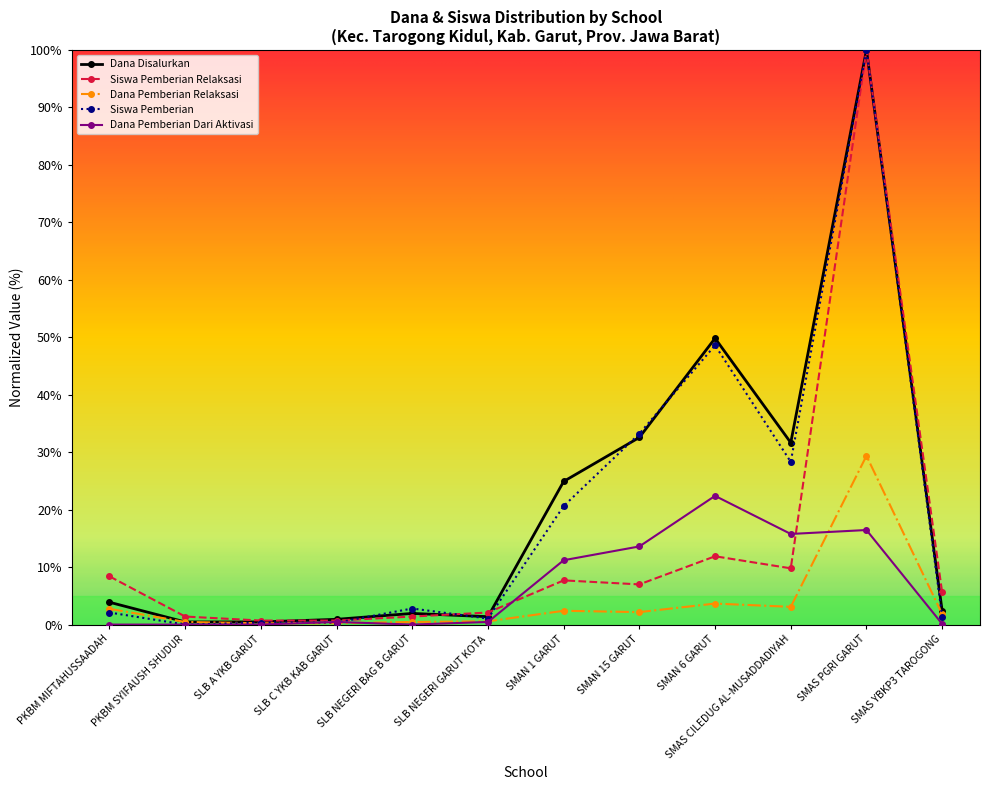

Between SMAS PGRI GARUT and SMAS YBKP3 TAROGONG, which series saw the biggest shift?

Siswa Pemberian